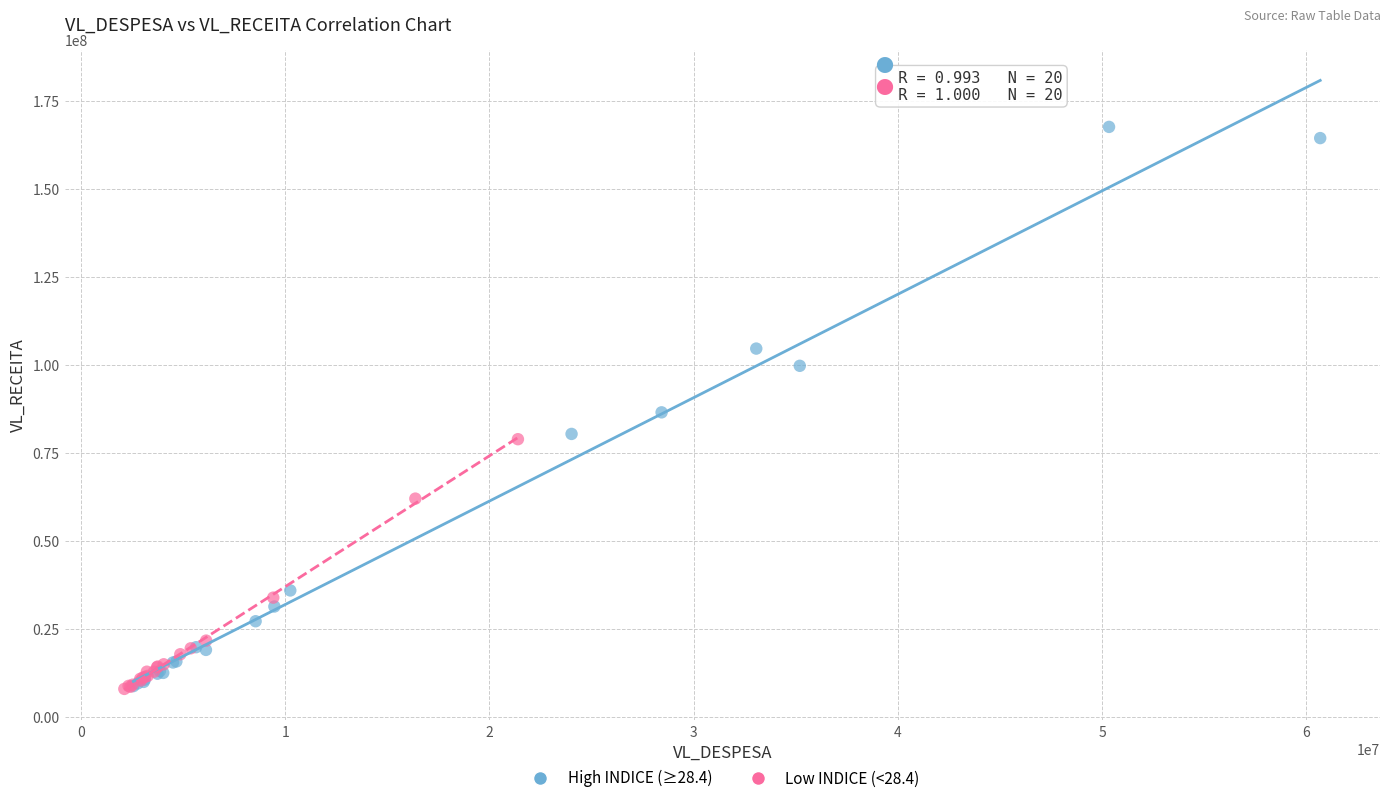

Which series reaches the maximum Y coordinate?

High INDICE (≥28.4)